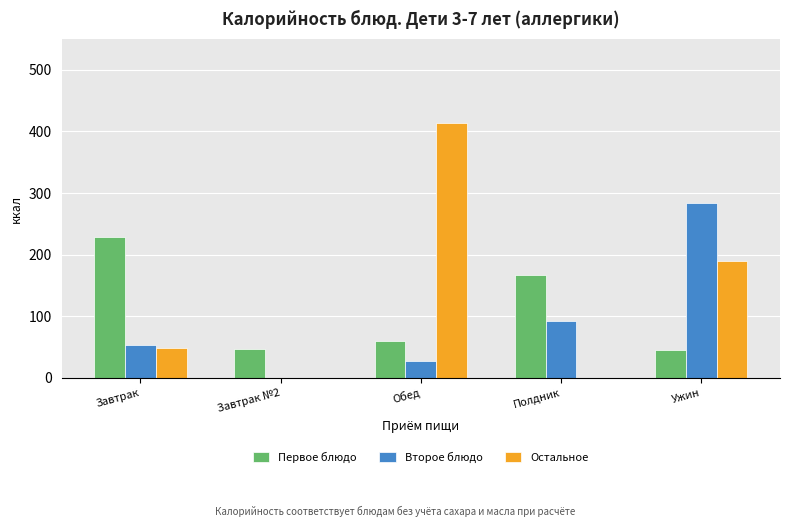

Count the number of categories in the chart.

5